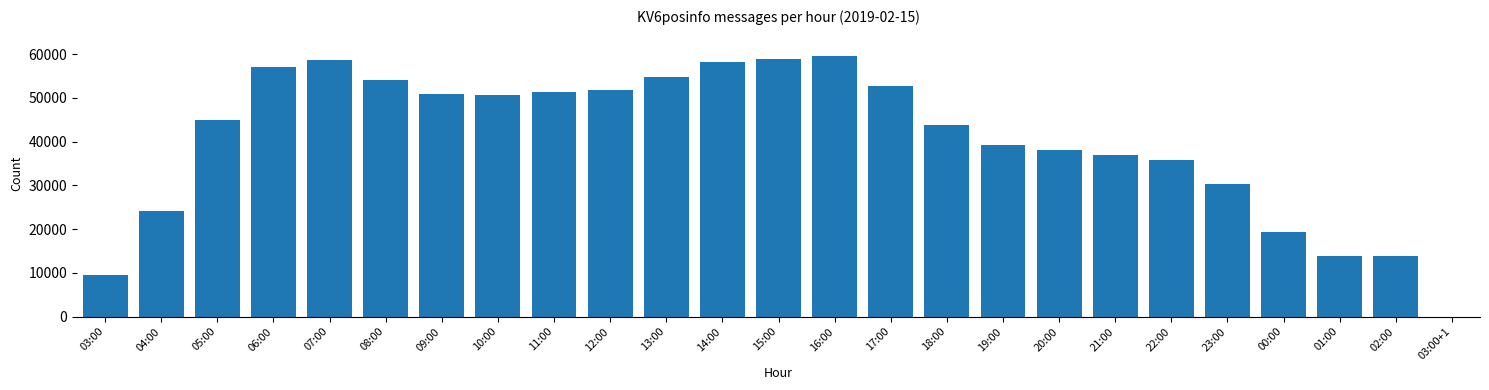

What is the sum of the values at 05:00 and 13:00?

99553